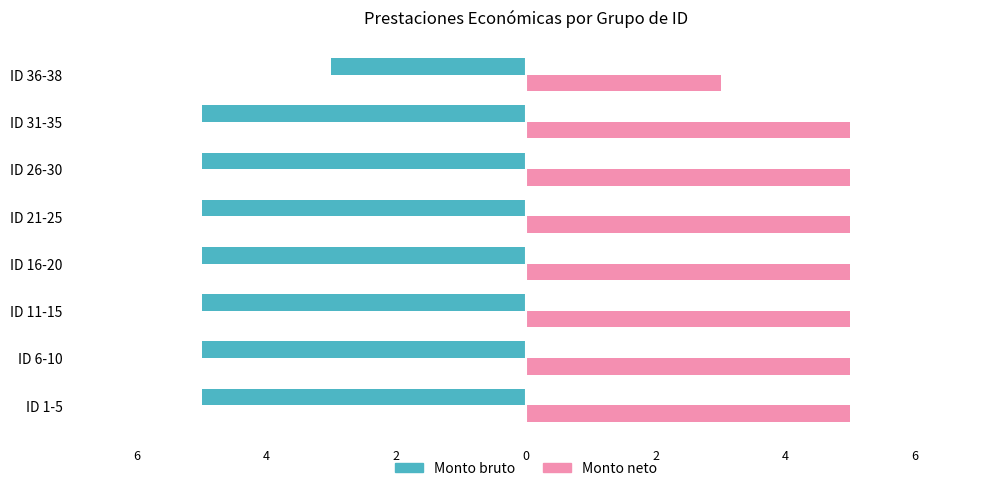

What are all the series names shown in the legend?

Monto bruto, Monto neto